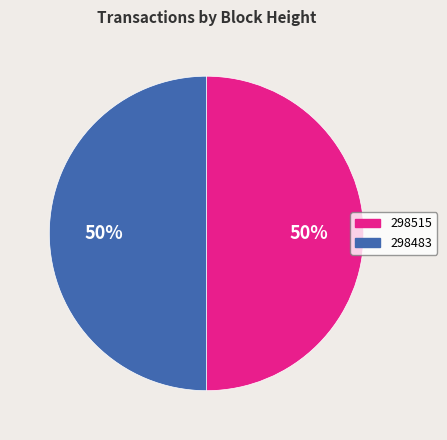

What percentage is the 298483 slice, to the nearest percent?

50%